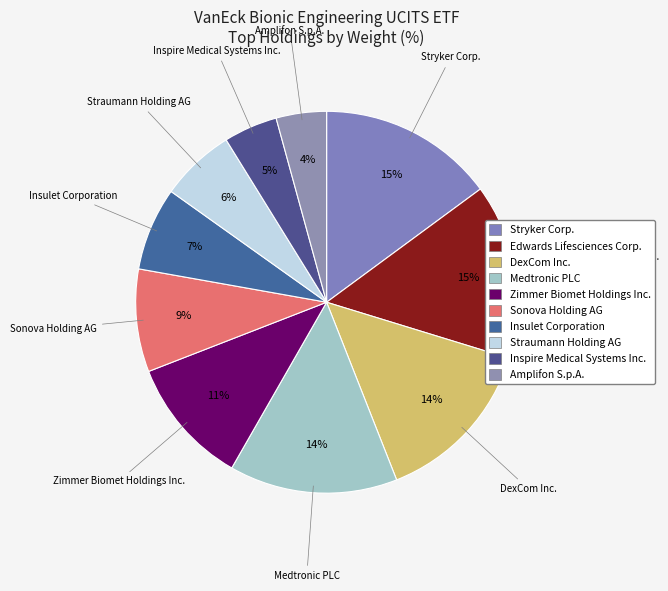

How many slices are in this pie chart?

10